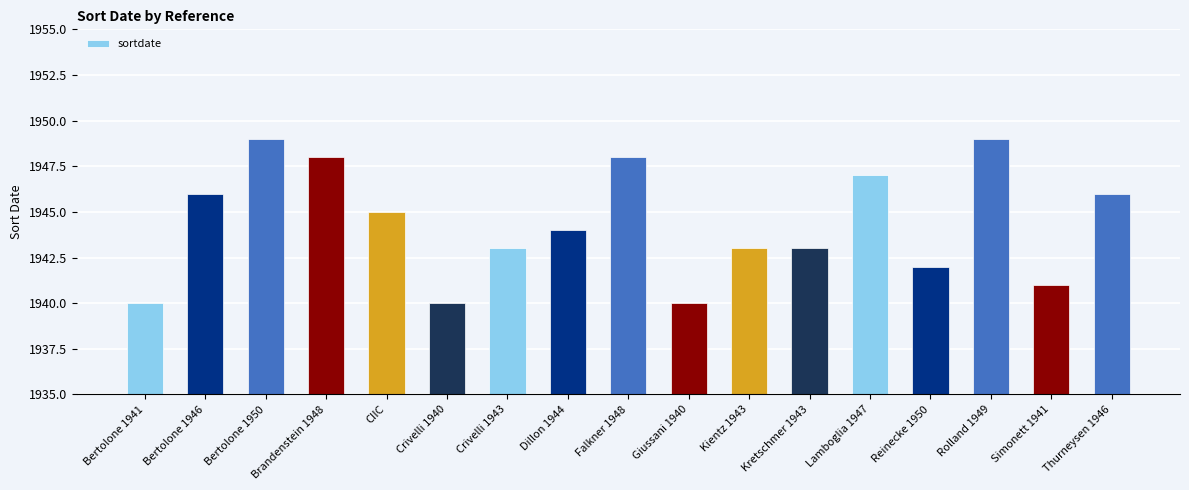

Is it true that the value at Bertolone 1950 is 1949?

True